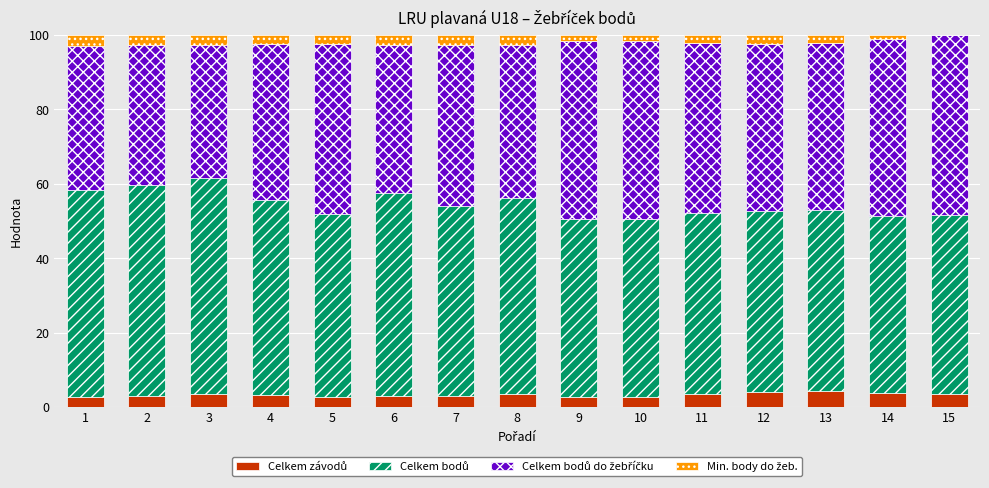

How many categories are shown in the chart?

15